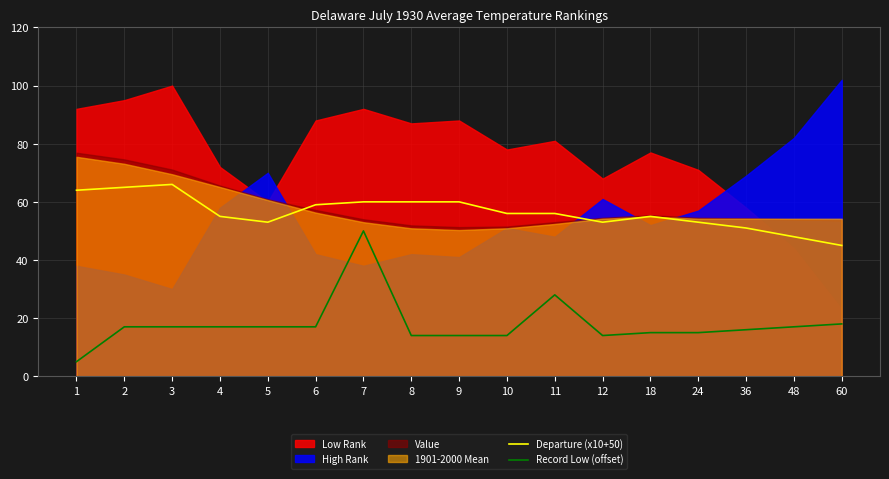

Read the Record Low (offset) value at 12, to the nearest 5.

15